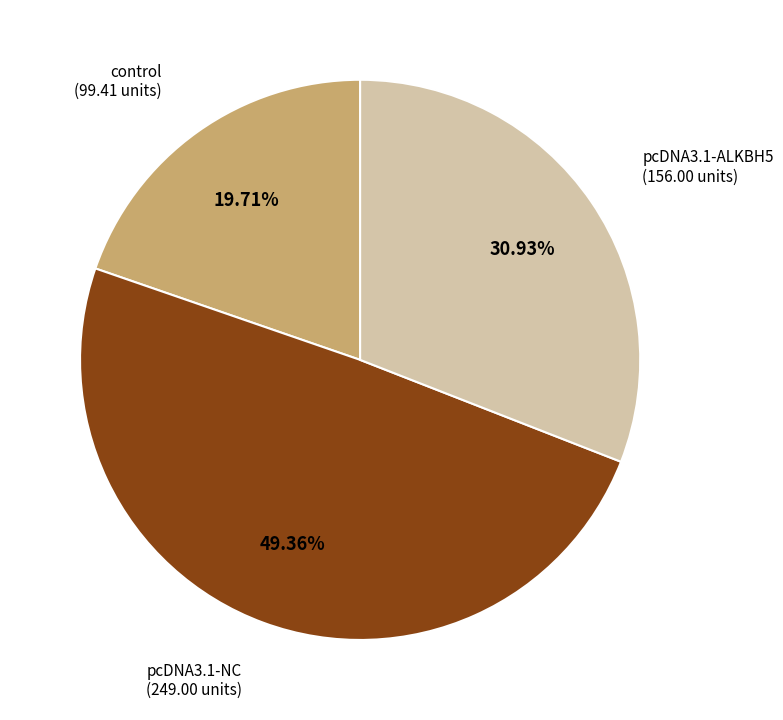

Does any single category account for the majority?

No